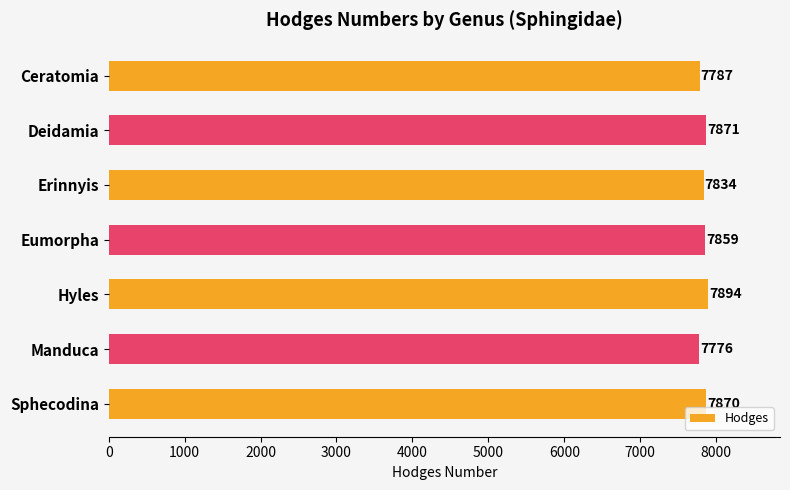

What is the ratio of the value at Manduca to the value at Deidamia?

1.0